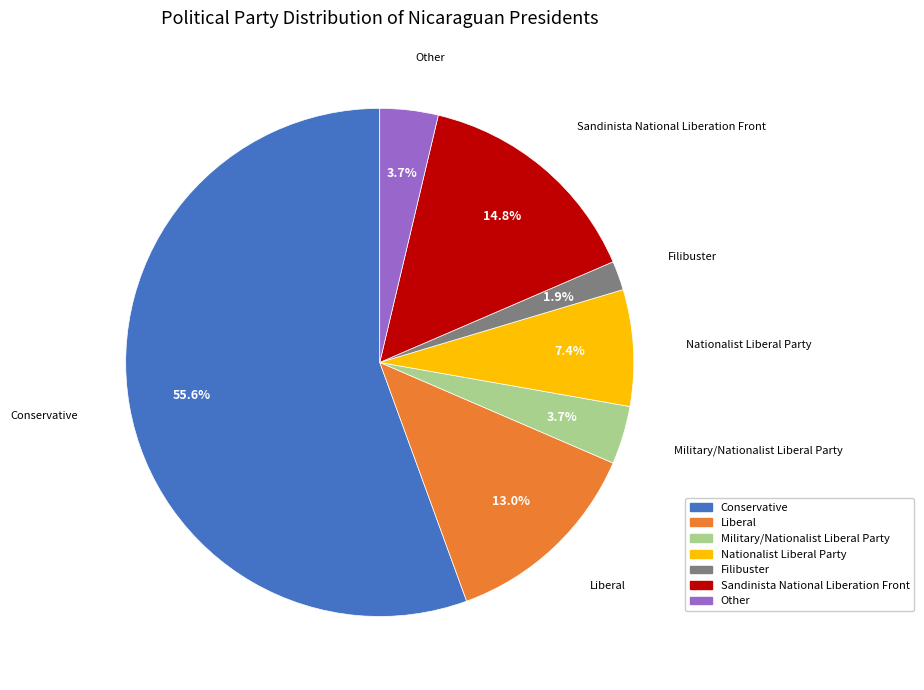

Which has a higher value, Other or Conservative?

Conservative